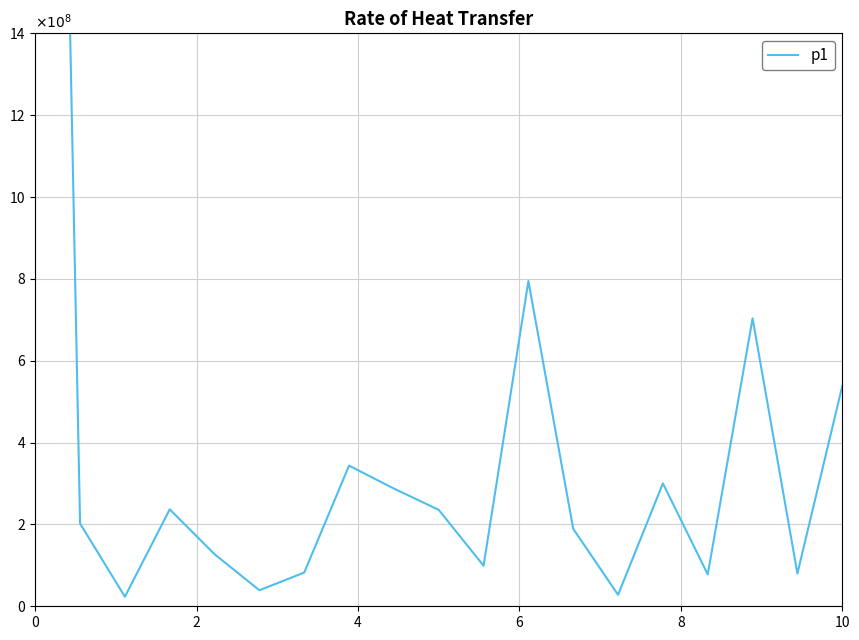

Does the chart display data point markers on the line(s)?

No